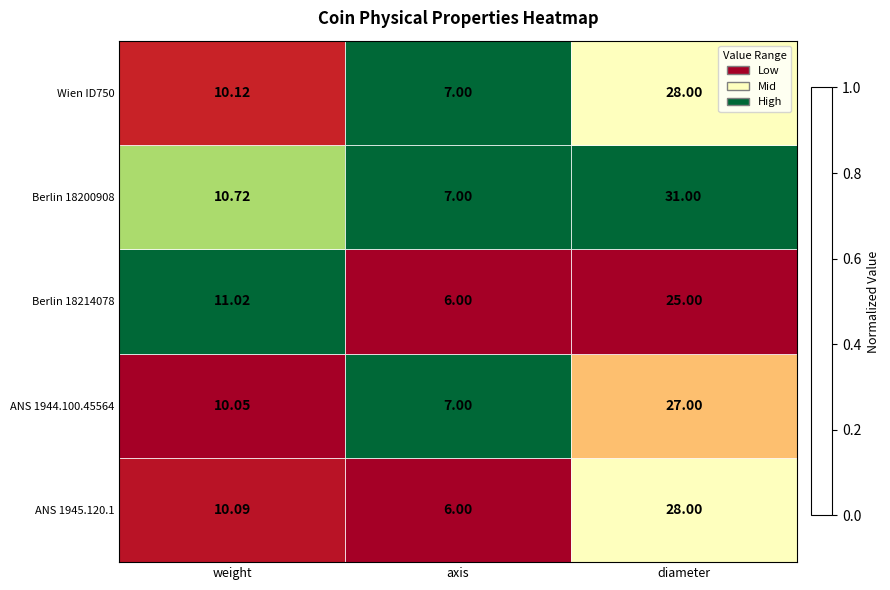

At which category is the sum across all series the highest?

diameter